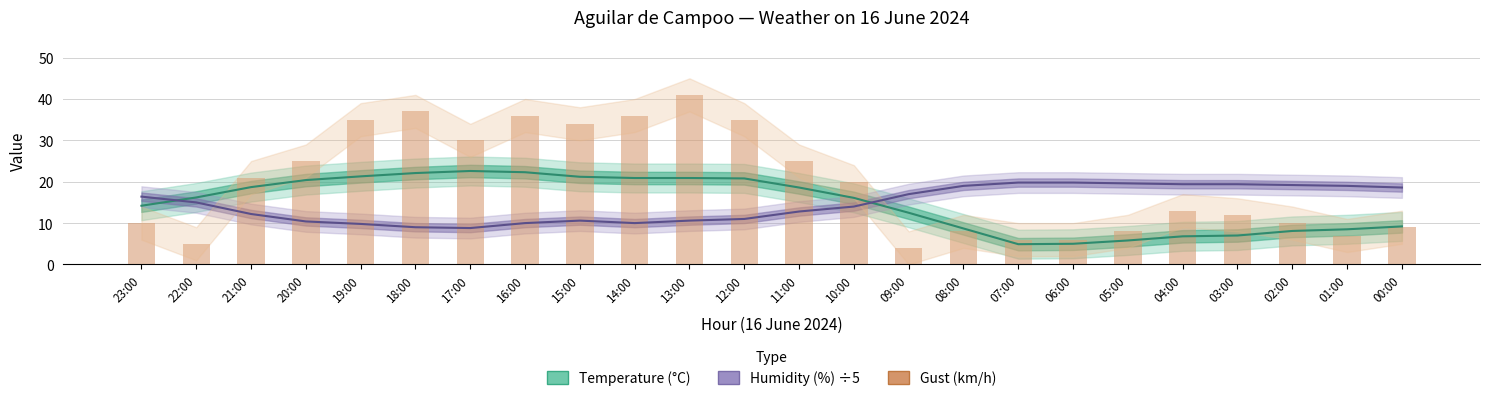

Reading left to right, what are all the values shown in this chart?

Temperature (°C): 23:00=14.2	22:00=16.2	21:00=18.7	20:00=20.4	19:00=21.3	18:00=22.1	17:00=22.6	16:00=22.3	15:00=21.2	14:00=20.9	13:00=20.9	12:00=20.8	11:00=18.6	10:00=16.1	09:00=12.5	08:00=8.7	07:00=4.9	06:00=5.0	05:00=5.8	04:00=6.8	03:00=7.0	02:00=8.1	01:00=8.5	00:00=9.2
Humidity (%) ÷5: 23:00=16.4	22:00=15.0	21:00=12.2	20:00=10.4	19:00=9.8	18:00=9.0	17:00=8.8	16:00=10.0	15:00=10.6	14:00=10.0	13:00=10.6	12:00=11.0	11:00=12.8	10:00=14.0	09:00=17.0	08:00=19.0	07:00=19.8	06:00=19.8	05:00=19.6	04:00=19.4	03:00=19.4	02:00=19.2	01:00=19.0	00:00=18.6
Gust (km/h): 23:00=10.0	22:00=5.0	21:00=21.0	20:00=25.0	19:00=35.0	18:00=37.0	17:00=30.0	16:00=36.0	15:00=34.0	14:00=36.0	13:00=41.0	12:00=35.0	11:00=25.0	10:00=20.0	09:00=4.0	08:00=8.0	07:00=6.0	06:00=6.0	05:00=8.0	04:00=13.0	03:00=12.0	02:00=10.0	01:00=7.0	00:00=9.0